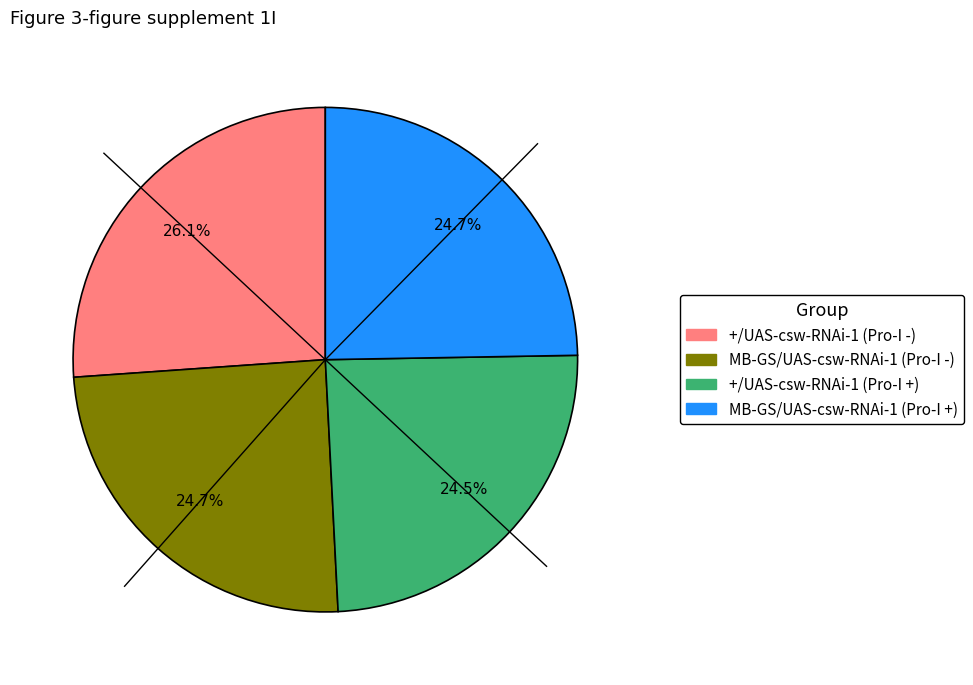

Is there any slice that represents more than half of the pie?

No